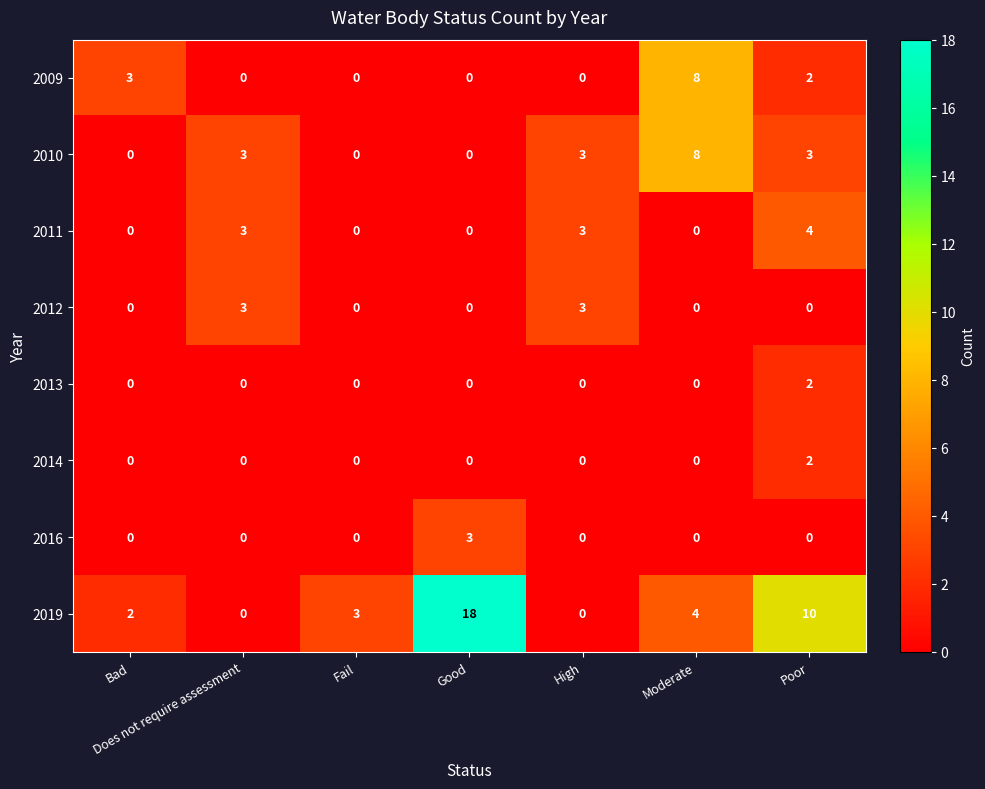

How many 2013 values are between 0 and 1?

6